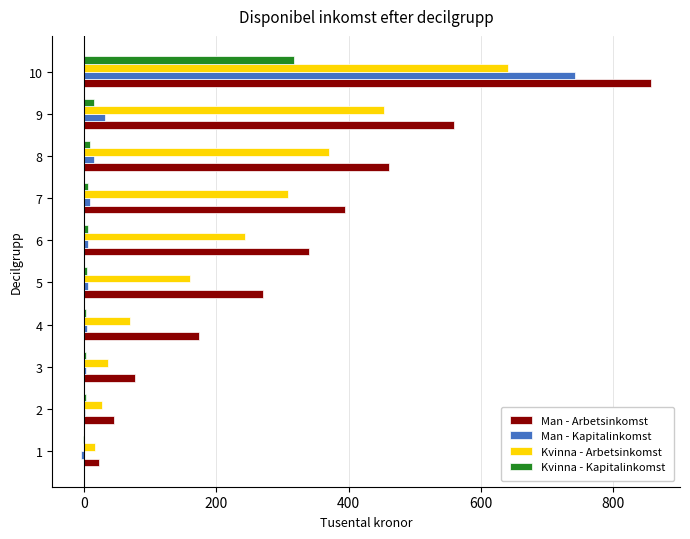

The value of Kvinna - Arbetsinkomst at 6 is 398.4. True or false?

False